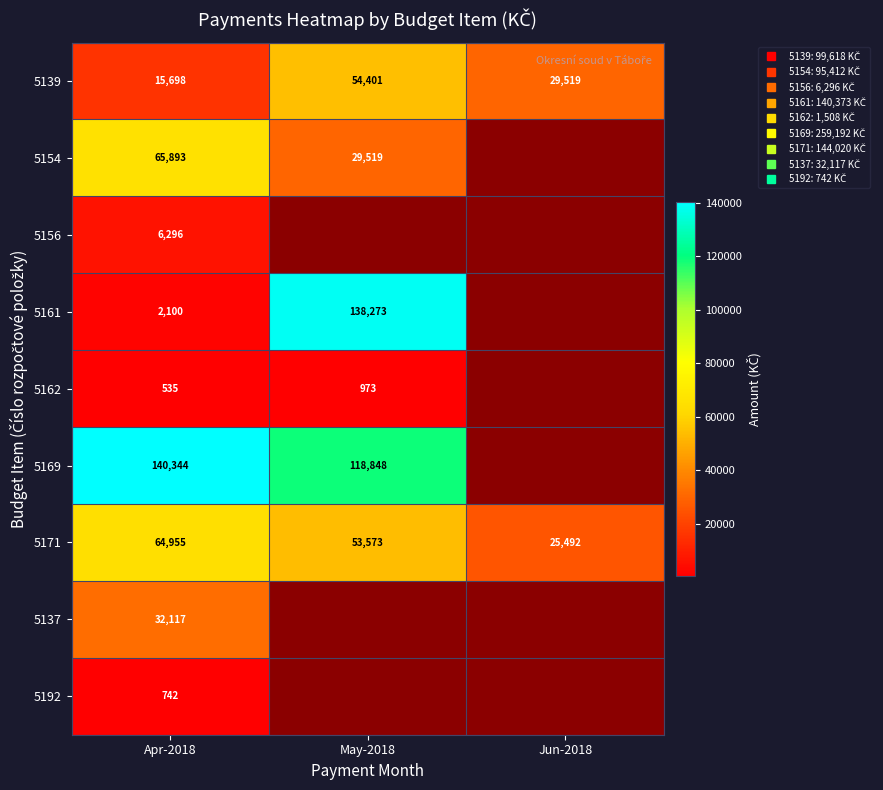

Which has a higher value, Jun-2018 or Apr-2018?

Jun-2018